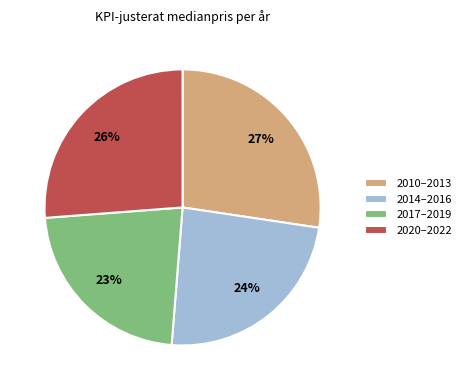

Which category has the biggest portion of the pie?

2010–2013